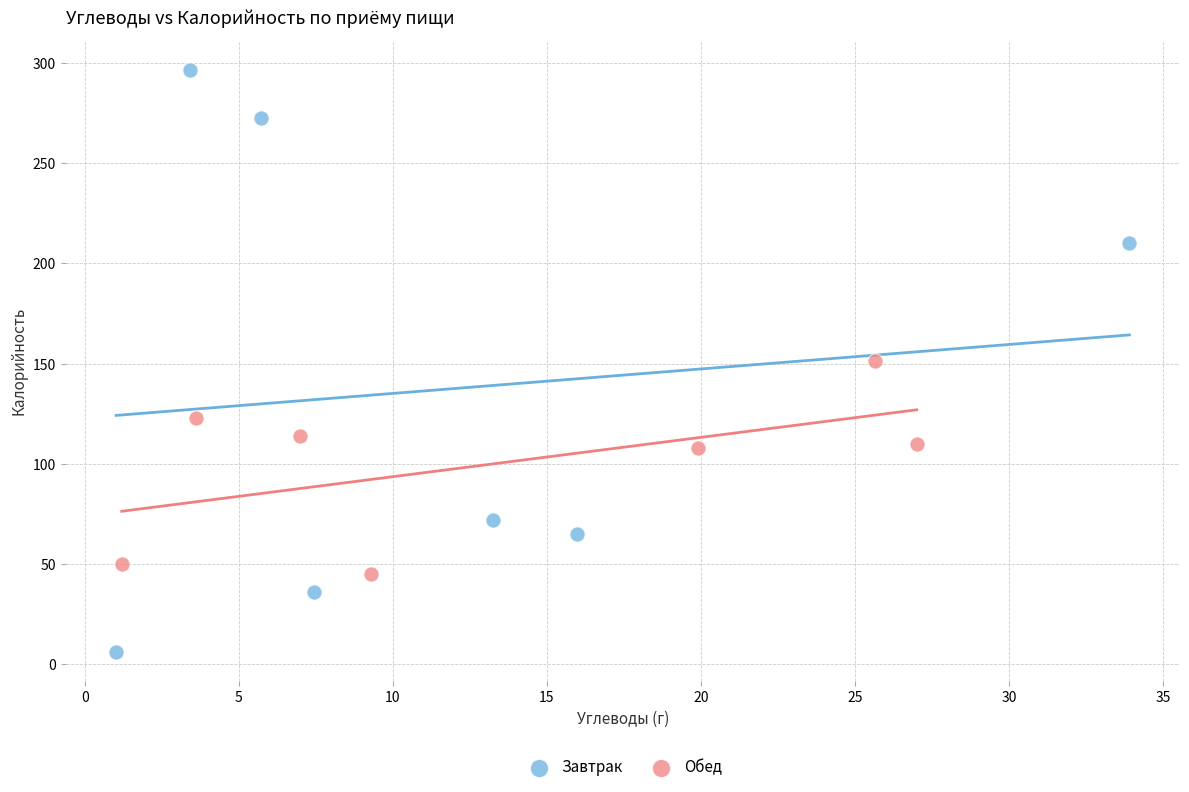

Which series has the widest spread of Y values?

Завтрак